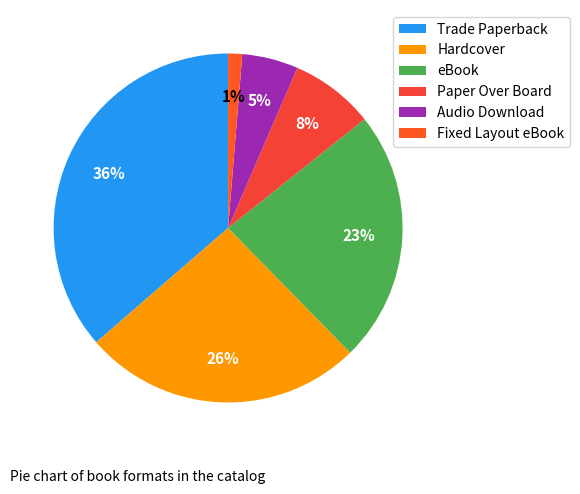

The Paper Over Board slice represents 8% of the pie. True or false?

True